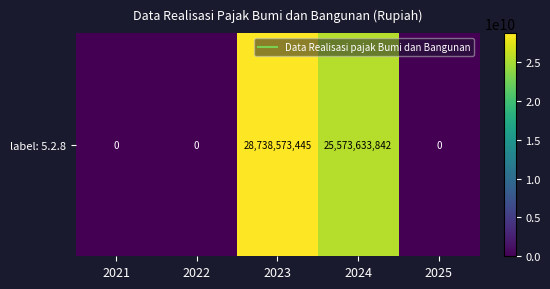

Reading right to left, transcribe all the data shown in this chart.

0	25573633842	28738573445	0	0